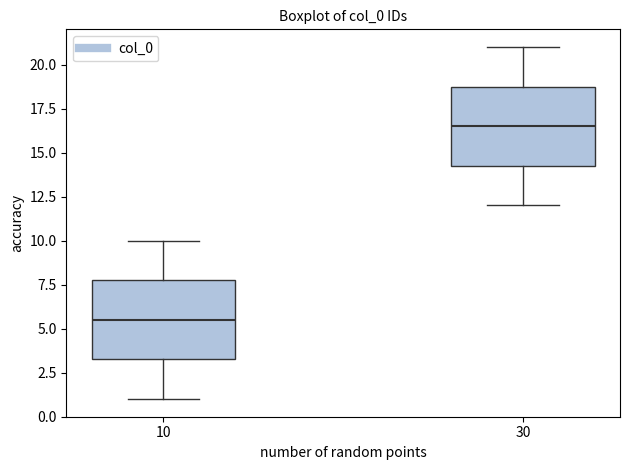

Reading left to right, transcribe this box plot: for each box, give where its median line is, the range the box spans, and where its two whiskers end, as read against the y-axis. The values are not printed on the chart, so give them approximately, as read against the axis.

10: median 5.5, box 3.5 to 8.0, whiskers 1.0 to 10.0
30: median 16.5, box 14.5 to 19.0, whiskers 12.0 to 21.0